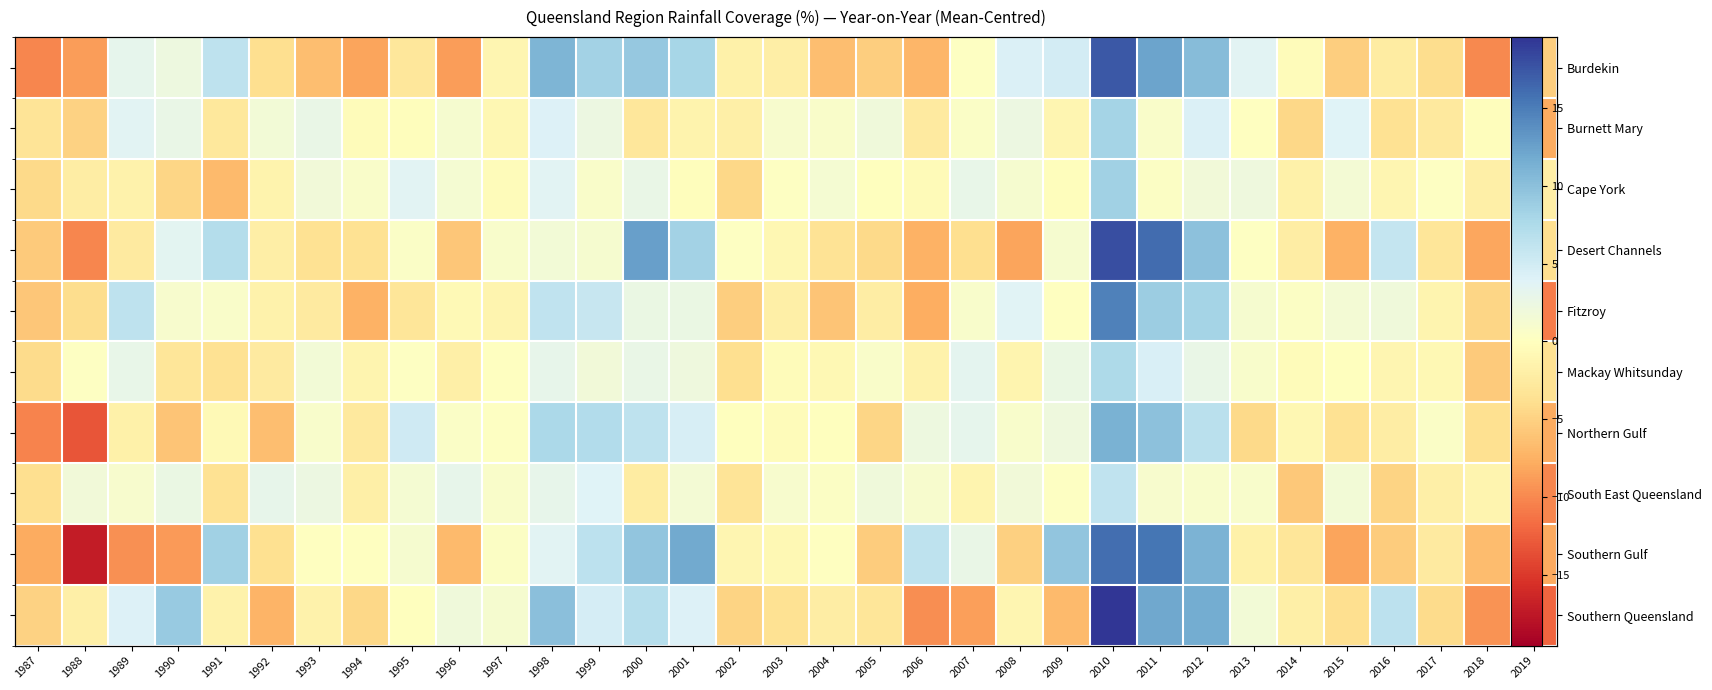

How many values in Burdekin are above zero?

14